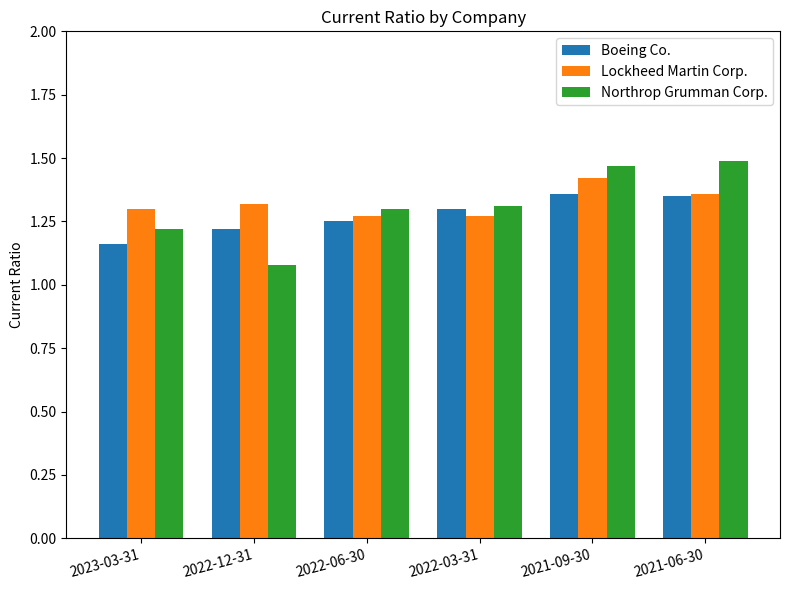

What are all the series names shown in the legend?

Boeing Co., Lockheed Martin Corp., Northrop Grumman Corp.